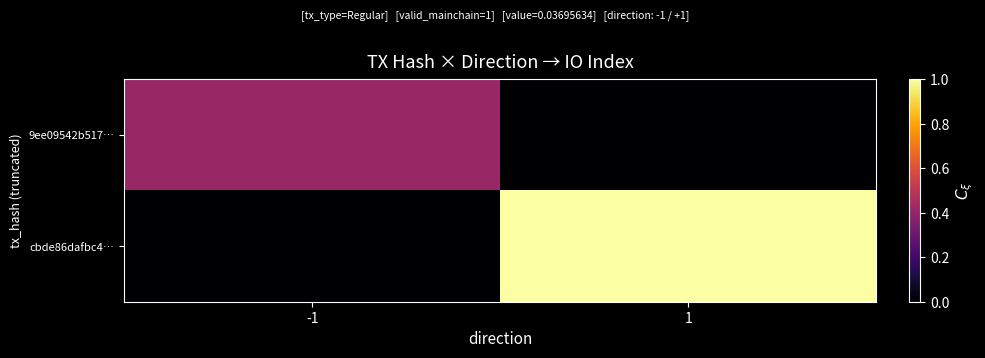

Reading right to left, transcribe all the data shown in this chart.

9ee09542b517…: 1=0.0	-1=0.4
cbde86dafbc4…: 1=1.0	-1=0.0